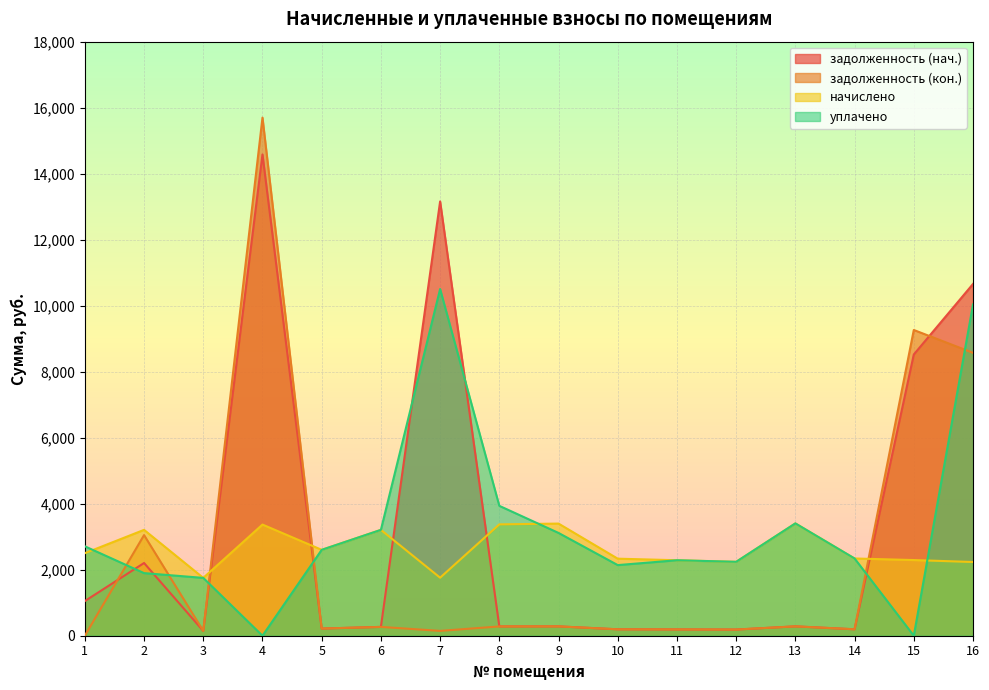

Where do задолженность (кон.) and задолженность (нач.) first cross each other?

1 and 2